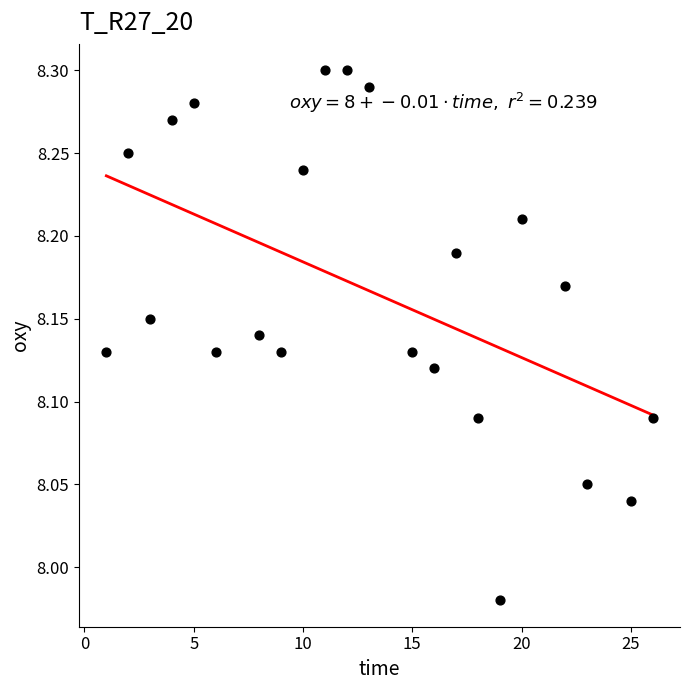

What is the range of X values (max minus min)?

25.0